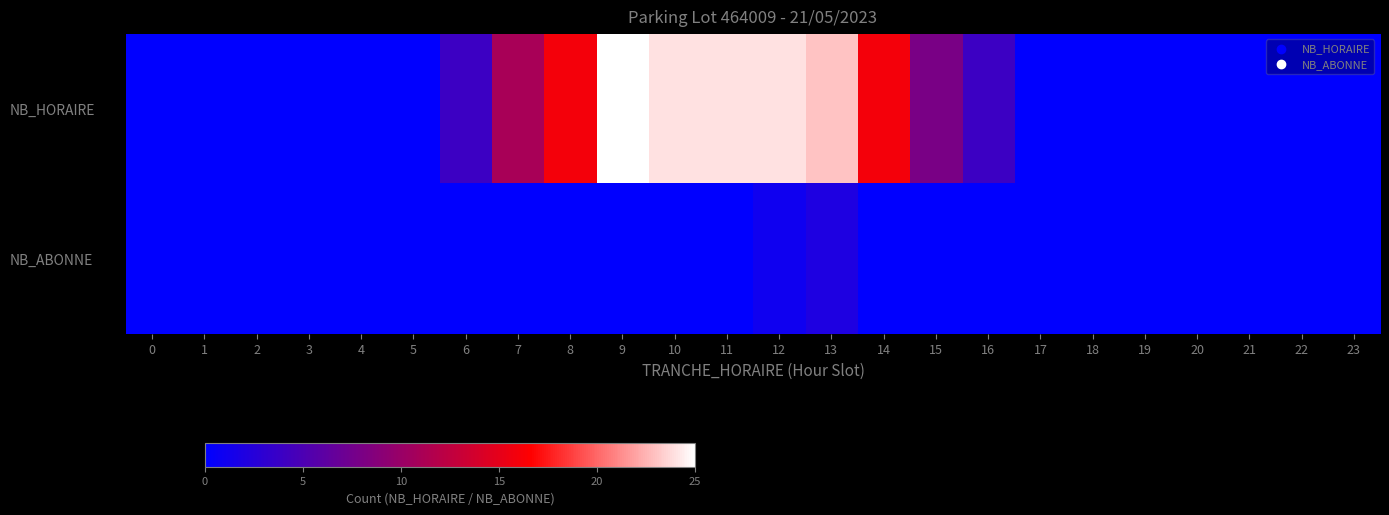

Reading left to right, transcribe all the data shown in this chart.

NB_HORAIRE: 0=0	1=0	2=0	3=0	4=0	5=0	6=4	7=11	8=16	9=25	10=24	11=24	12=24	13=23	14=16	15=8	16=4	17=0	18=0	19=0	20=0	21=0	22=0	23=0
NB_ABONNE: 0=0	1=0	2=0	3=0	4=0	5=0	6=0	7=0	8=0	9=0	10=0	11=0	12=1	13=2	14=0	15=0	16=0	17=0	18=0	19=0	20=0	21=0	22=0	23=0